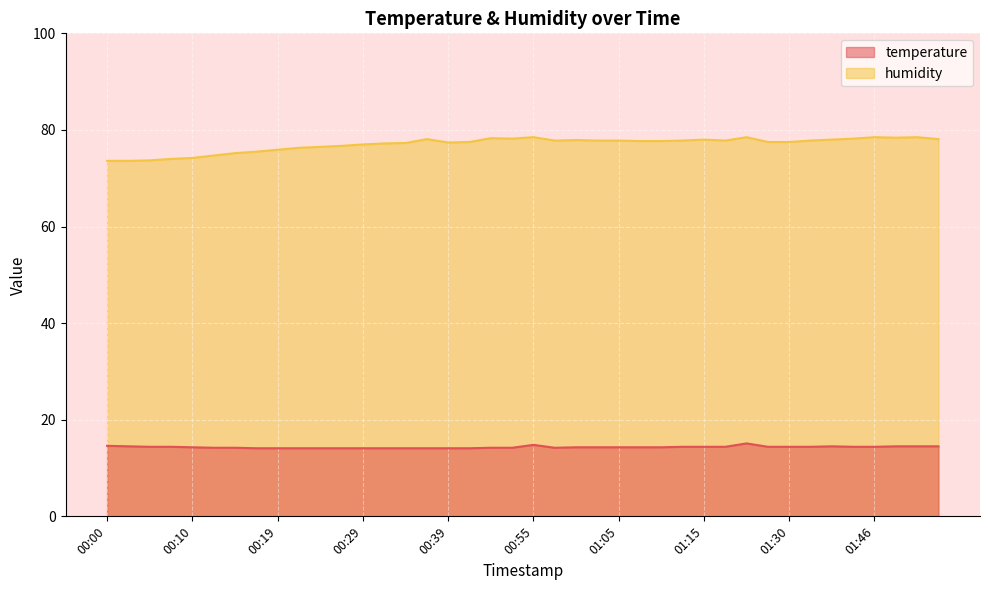

At which label does temperature reach its minimum?

00:17